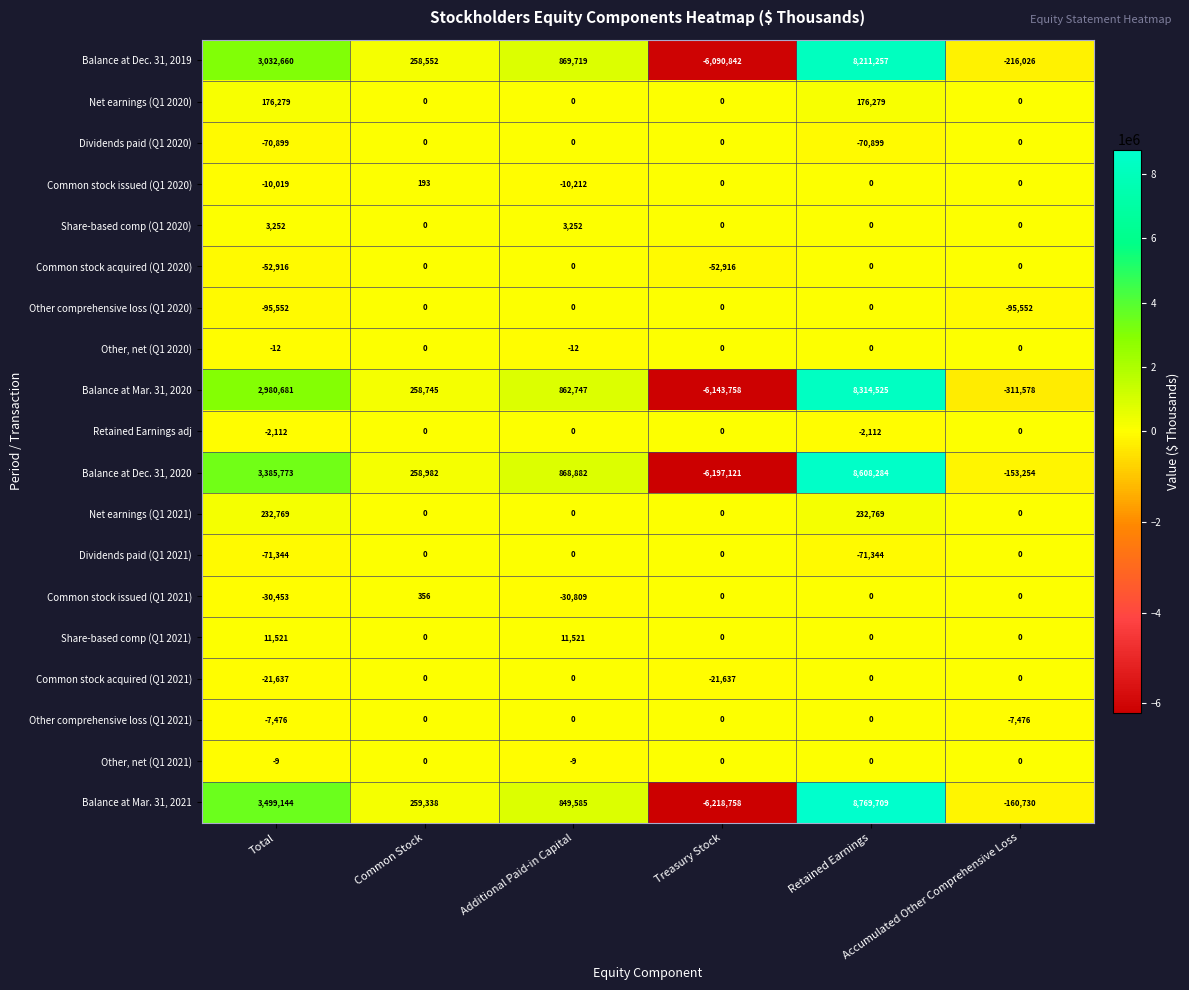

Count the Other, net (Q1 2021) values in the range -9 to 0.

6